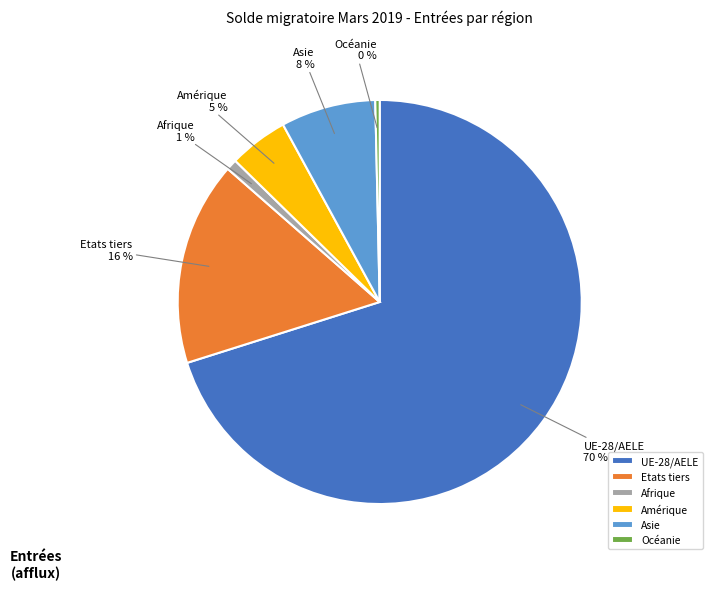

How many slices are in this pie chart?

6